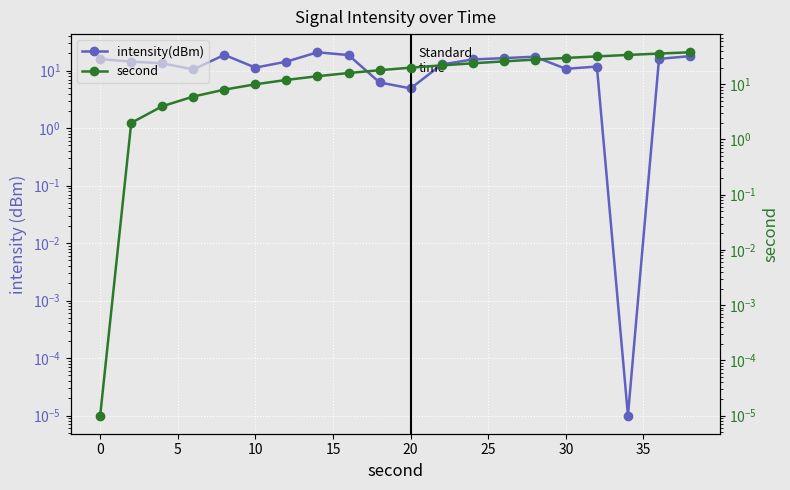

At how many categories does at least one series exceed 6?

20